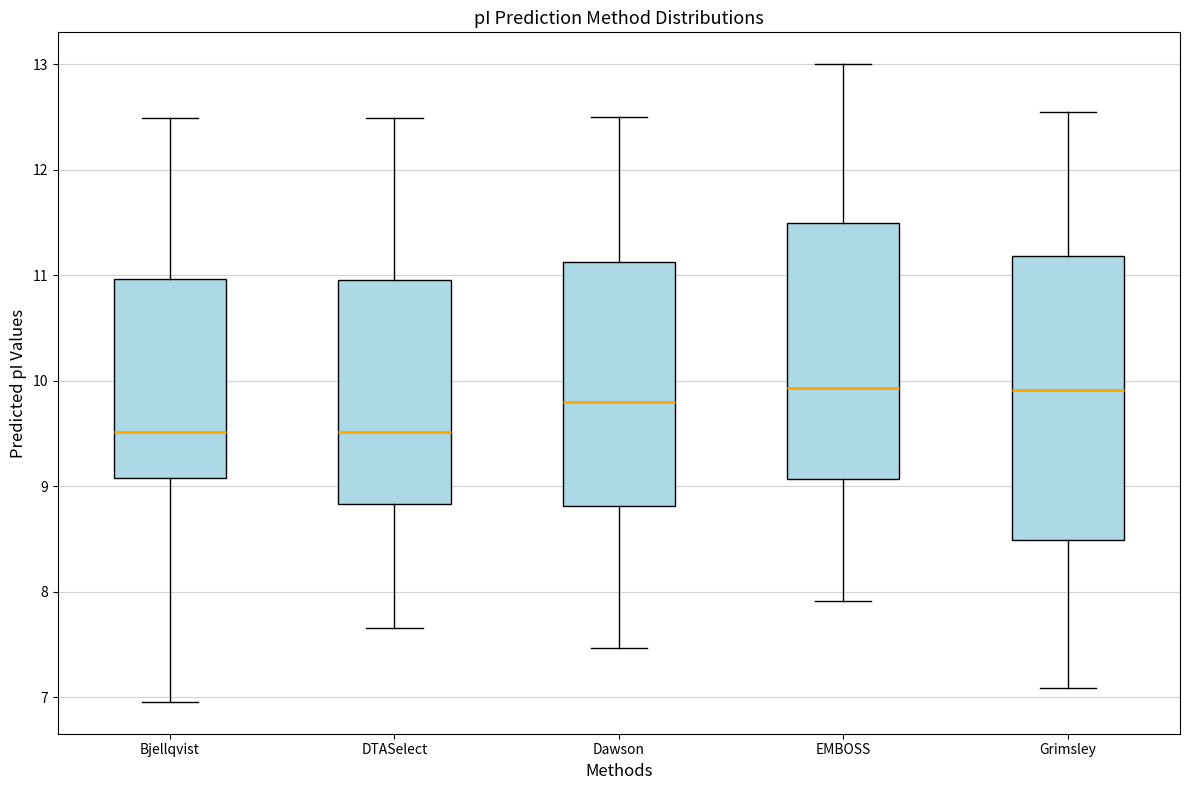

Reading left to right, read every box against the y-axis: the position of its median line, the range the box covers, and the ends of its whiskers. The values are not printed on the chart, so give them approximately, as read against the axis.

Bjellqvist: median 9.5, box 9.1 to 11.0, whiskers 7.0 to 12.5
DTASelect: median 9.5, box 8.8 to 11.0, whiskers 7.7 to 12.5
Dawson: median 9.8, box 8.8 to 11.1, whiskers 7.5 to 12.5
EMBOSS: median 9.9, box 9.1 to 11.5, whiskers 7.9 to 13.0
Grimsley: median 9.9, box 8.5 to 11.2, whiskers 7.1 to 12.5